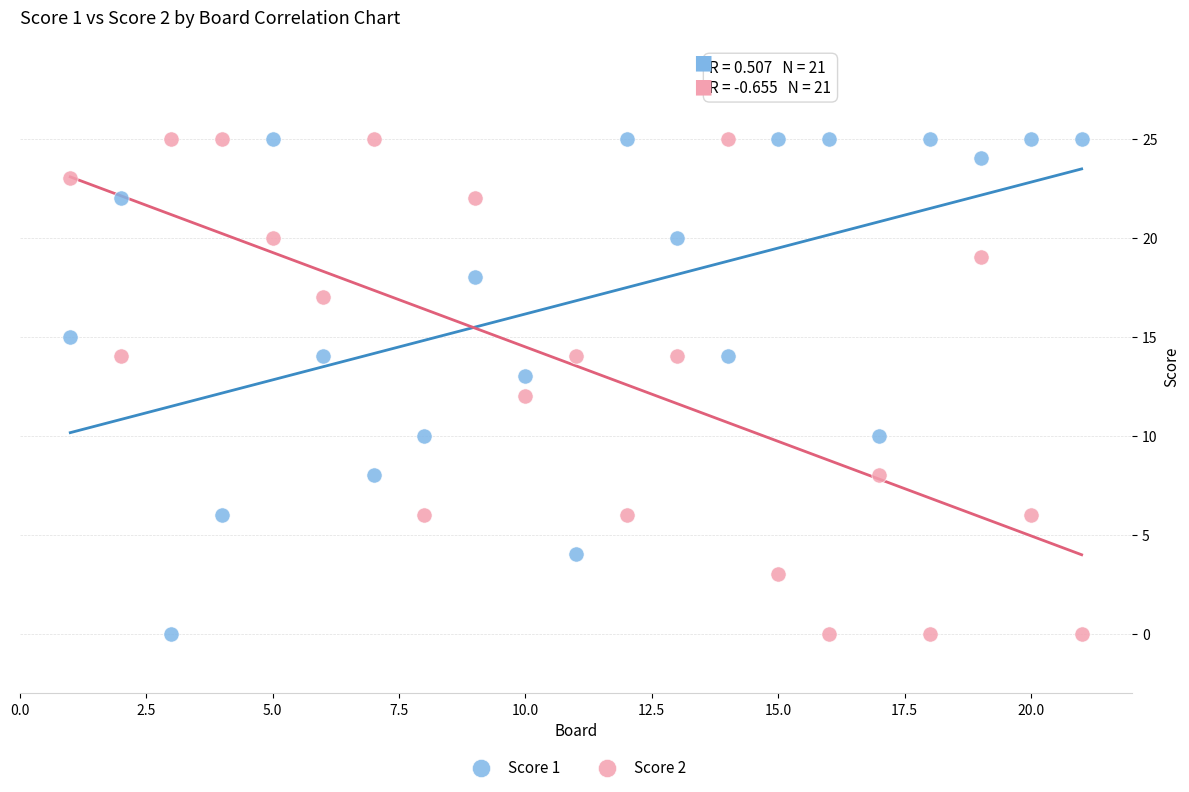

What is the X range (max minus min) for the scatter plot?

20